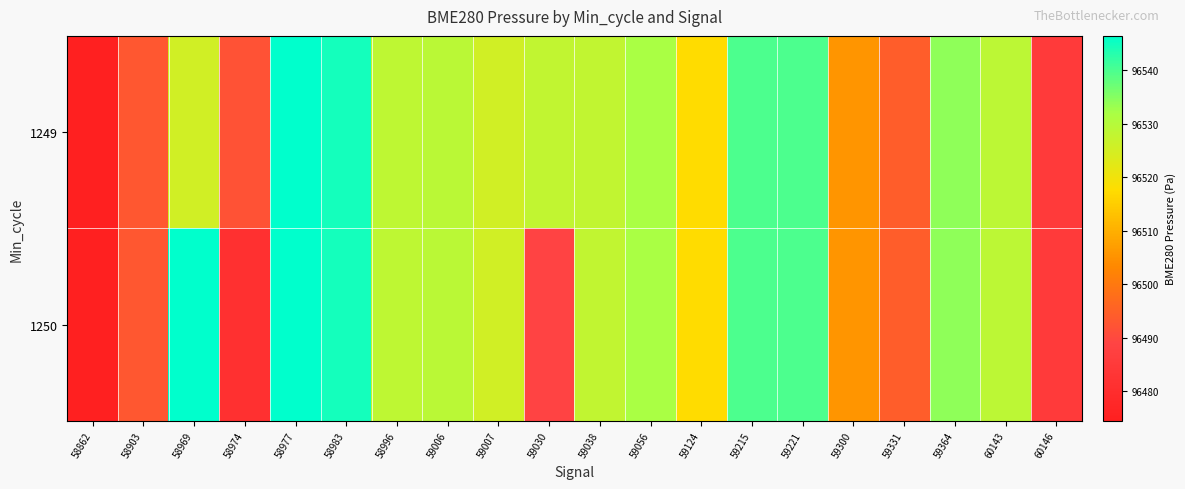

At 58903, list the series in order from largest to smallest.

1249, 1250